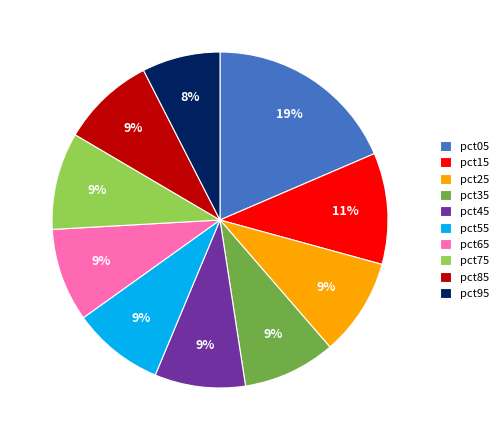

To the nearest percent, what percentage of the pie is pct55?

9%